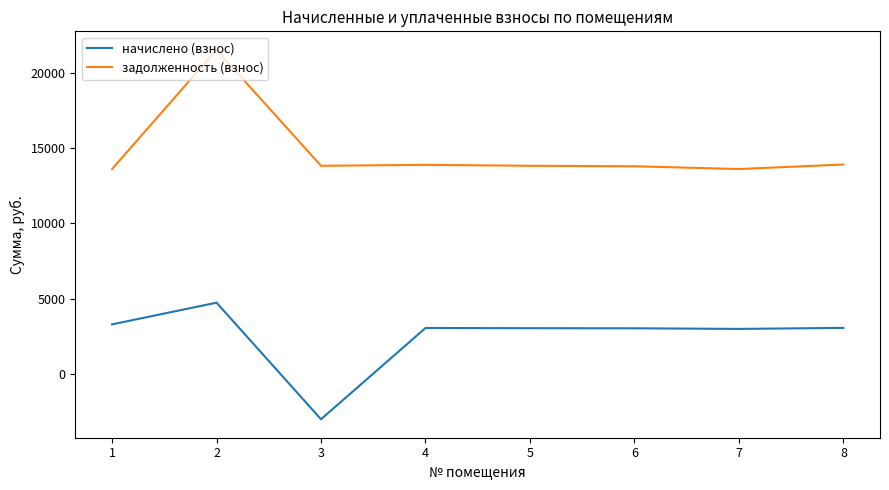

What is the spread (max minus min) of values at 7?

10612.8